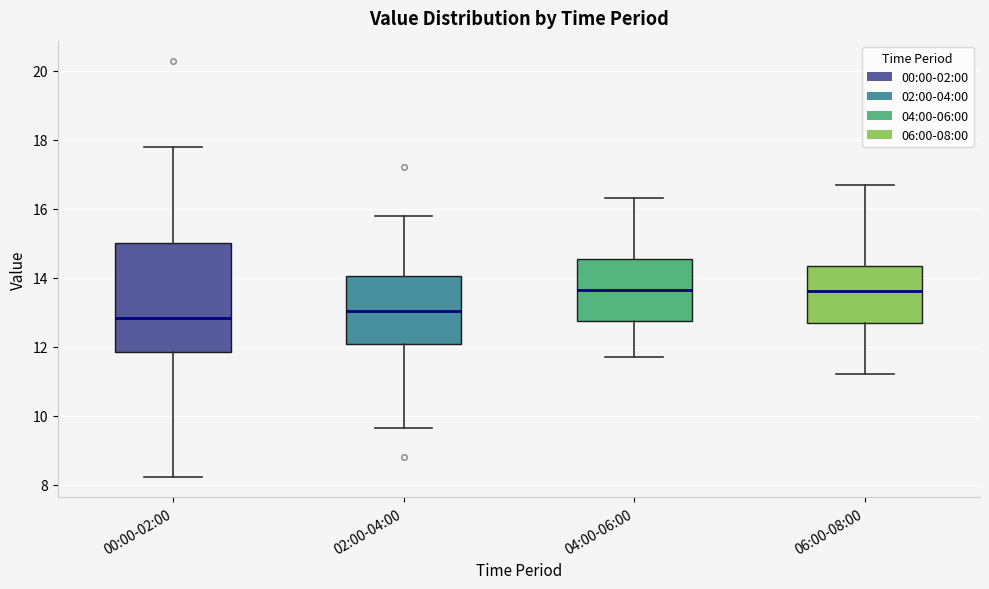

Reading left to right, read every box against the y-axis: the position of its median line, the range the box covers, and the ends of its whiskers. The values are not printed on the chart, so give them approximately, as read against the axis.

00:00-02:00: median 12.8, box 11.8 to 15.0, whiskers 8.2 to 17.8
02:00-04:00: median 13.0, box 12.0 to 14.0, whiskers 9.6 to 15.8
04:00-06:00: median 13.6, box 12.8 to 14.6, whiskers 11.8 to 16.4
06:00-08:00: median 13.6, box 12.6 to 14.4, whiskers 11.2 to 16.8